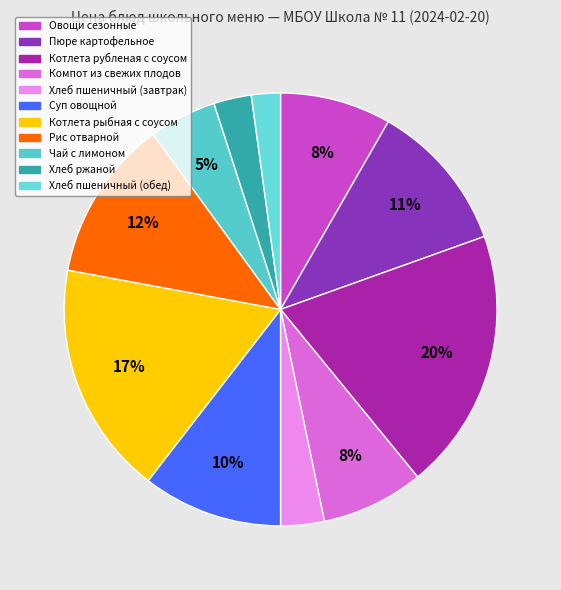

Does any single category account for the majority?

No